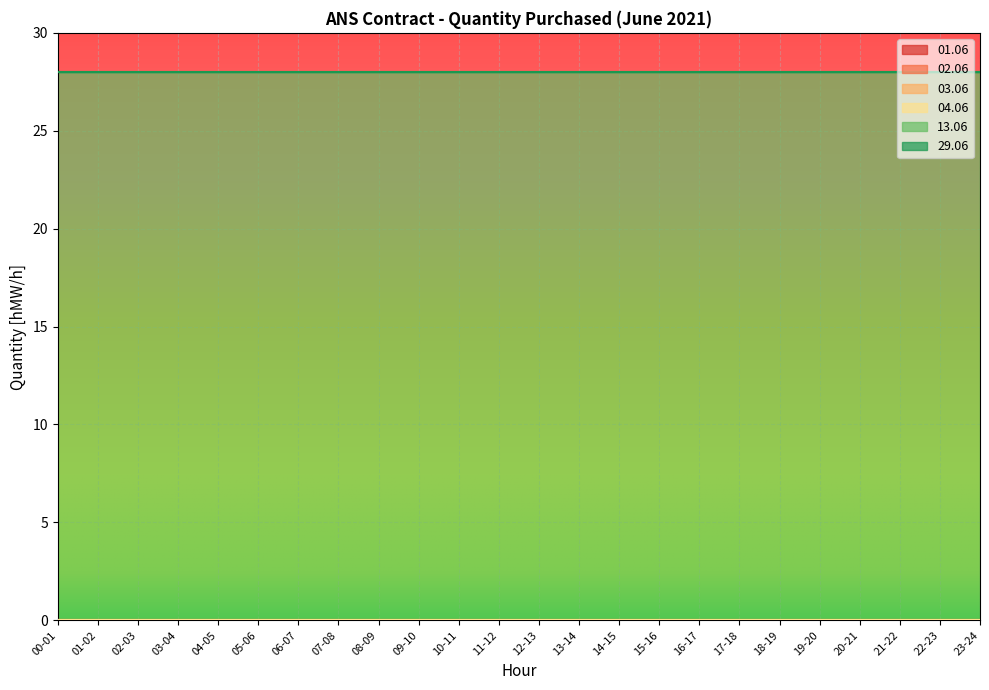

Is the value of 13.06 at 14-15 greater than the value of 01.06 at 18-19?

Yes